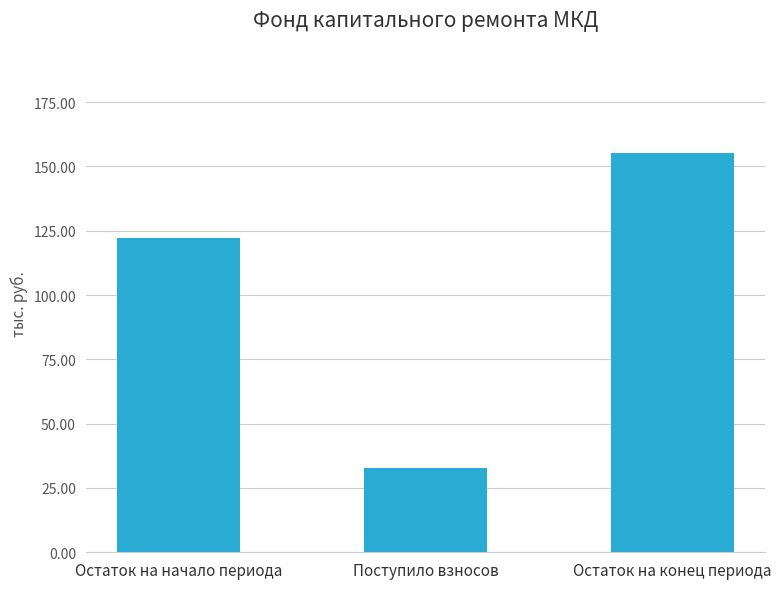

What is the greatest value displayed?

155.0